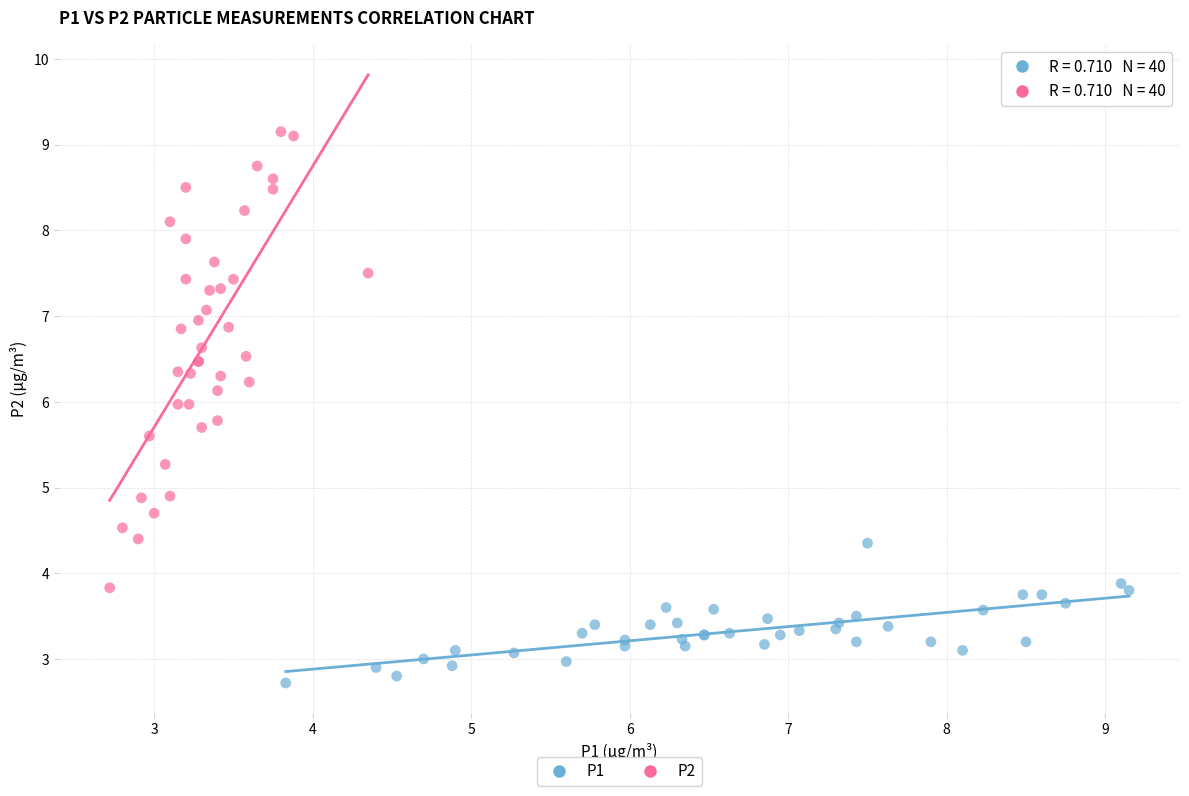

What are all the series names shown in the legend?

P1, P2